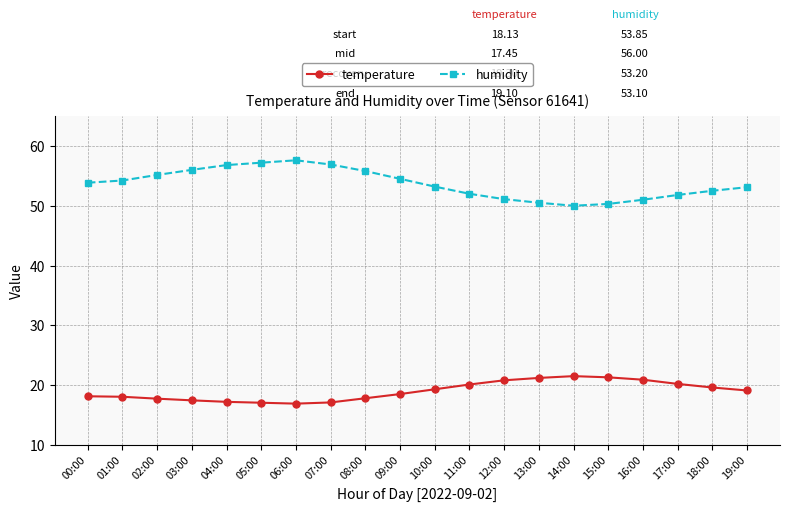

The value of humidity at 01:00 is 72.5. True or false?

False